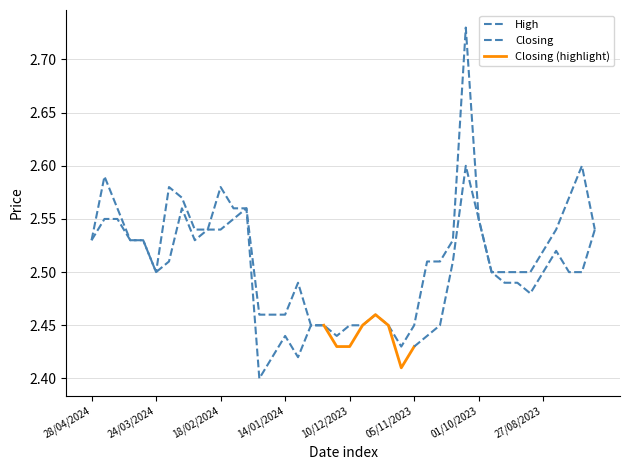

How many interior local valleys (lower than both neighbors) does the data have?

3